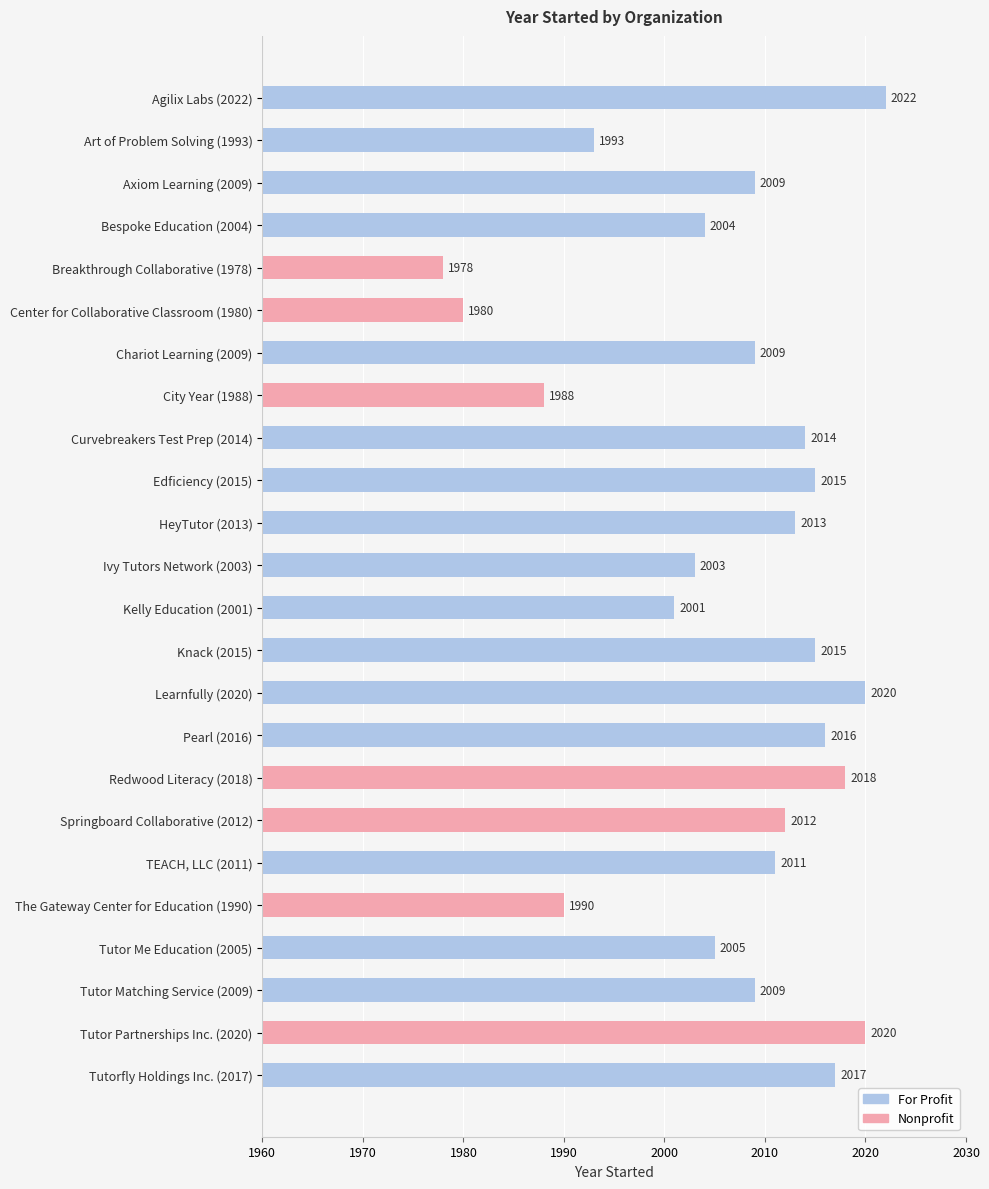

Reading top to bottom, list all the values displayed in this chart.

Agilix Labs (2022)=2022	Art of Problem Solving (1993)=1993	Axiom Learning (2009)=2009	Bespoke Education (2004)=2004	Breakthrough Collaborative (1978)=1978	Center for Collaborative Classroom (1980)=1980	Chariot Learning (2009)=2009	City Year (1988)=1988	Curvebreakers Test Prep (2014)=2014	Edficiency (2015)=2015	HeyTutor (2013)=2013	Ivy Tutors Network (2003)=2003	Kelly Education (2001)=2001	Knack (2015)=2015	Learnfully (2020)=2020	Pearl (2016)=2016	Redwood Literacy (2018)=2018	Springboard Collaborative (2012)=2012	TEACH, LLC (2011)=2011	The Gateway Center for Education (1990)=1990	Tutor Me Education (2005)=2005	Tutor Matching Service (2009)=2009	Tutor Partnerships Inc. (2020)=2020	Tutorfly Holdings Inc. (2017)=2017